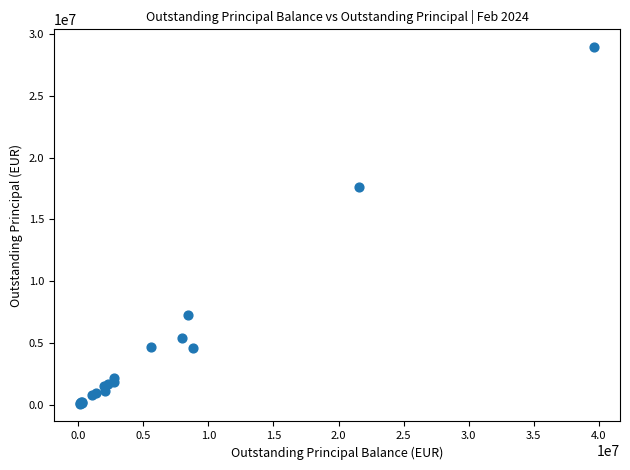

What Y value in the scatter plot is closest to 14518935?

17608273.2